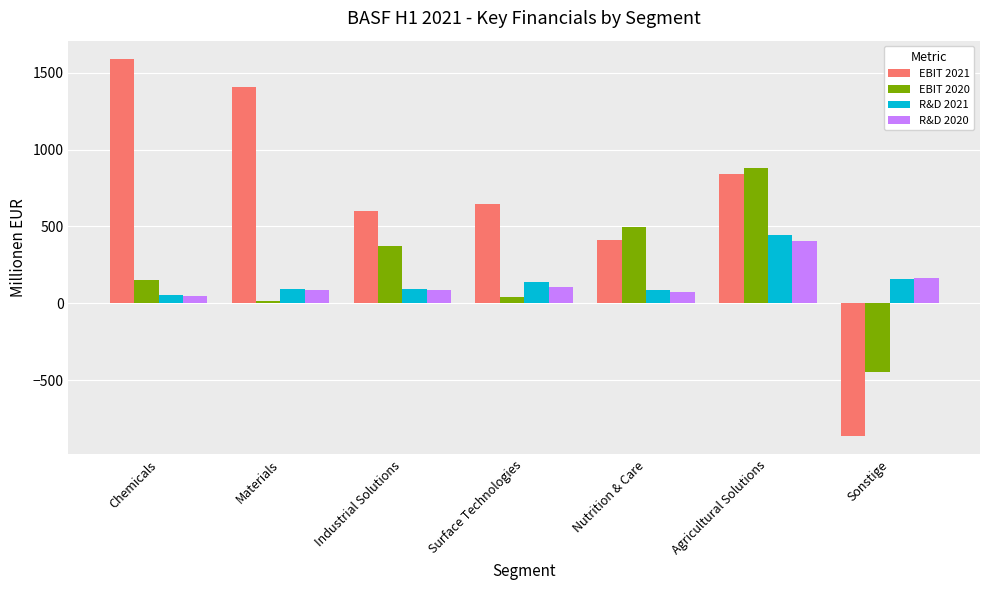

What is the difference between the maximum and minimum values in the EBIT 2020 series?

1331